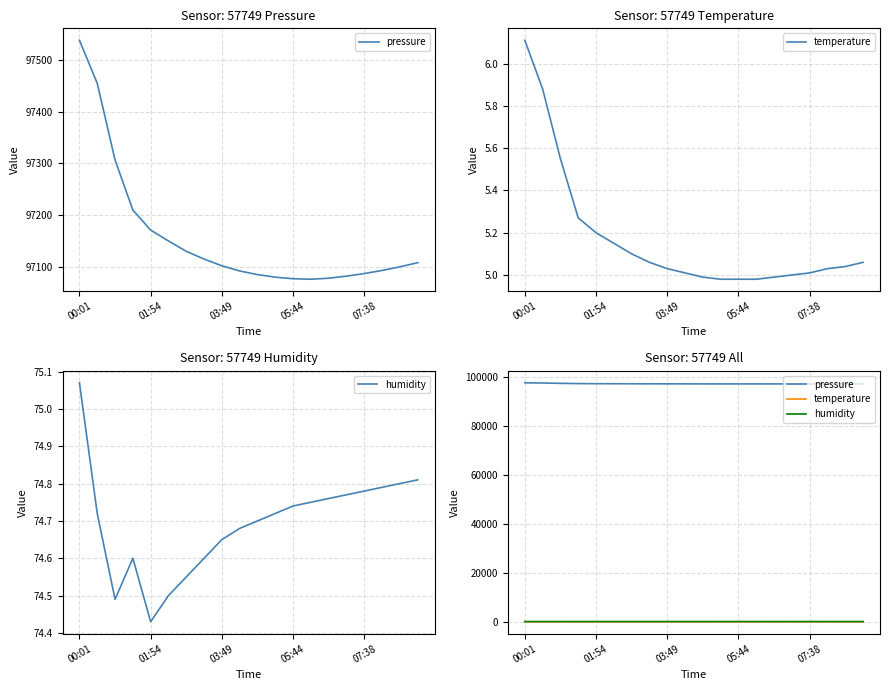

True or false: pressure and temperature cross at least once.

False